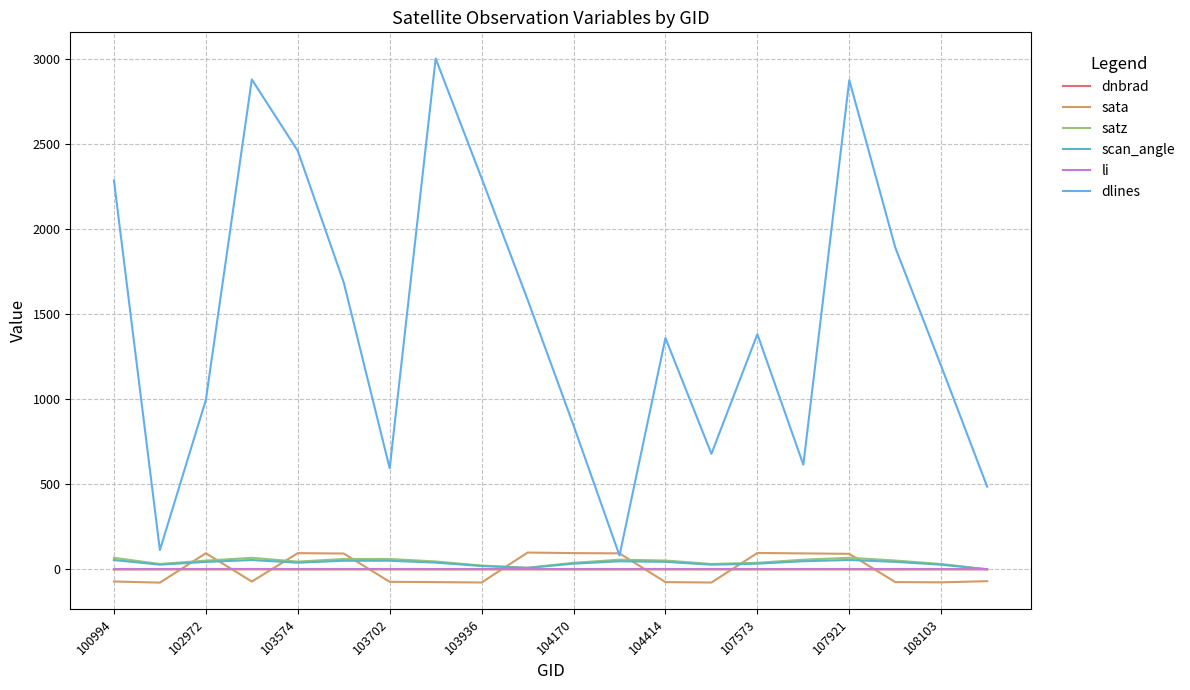

At how many categories does at least one series exceed 2510?

3